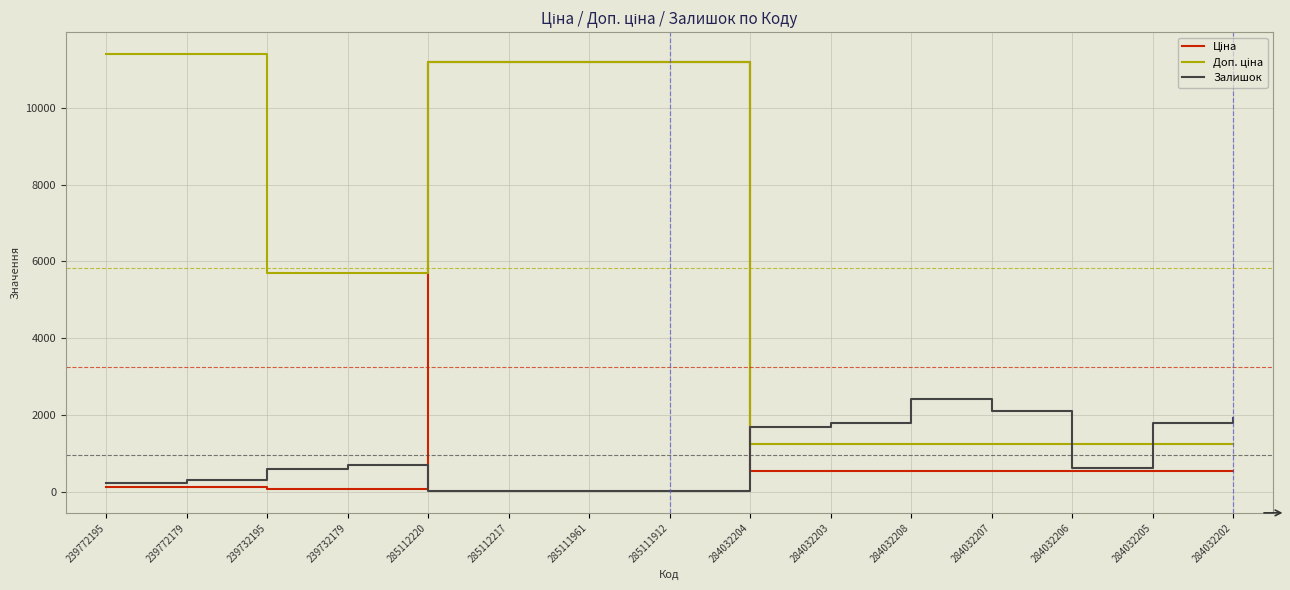

What is the difference between the highest and lowest values at 239772195?

11295.9